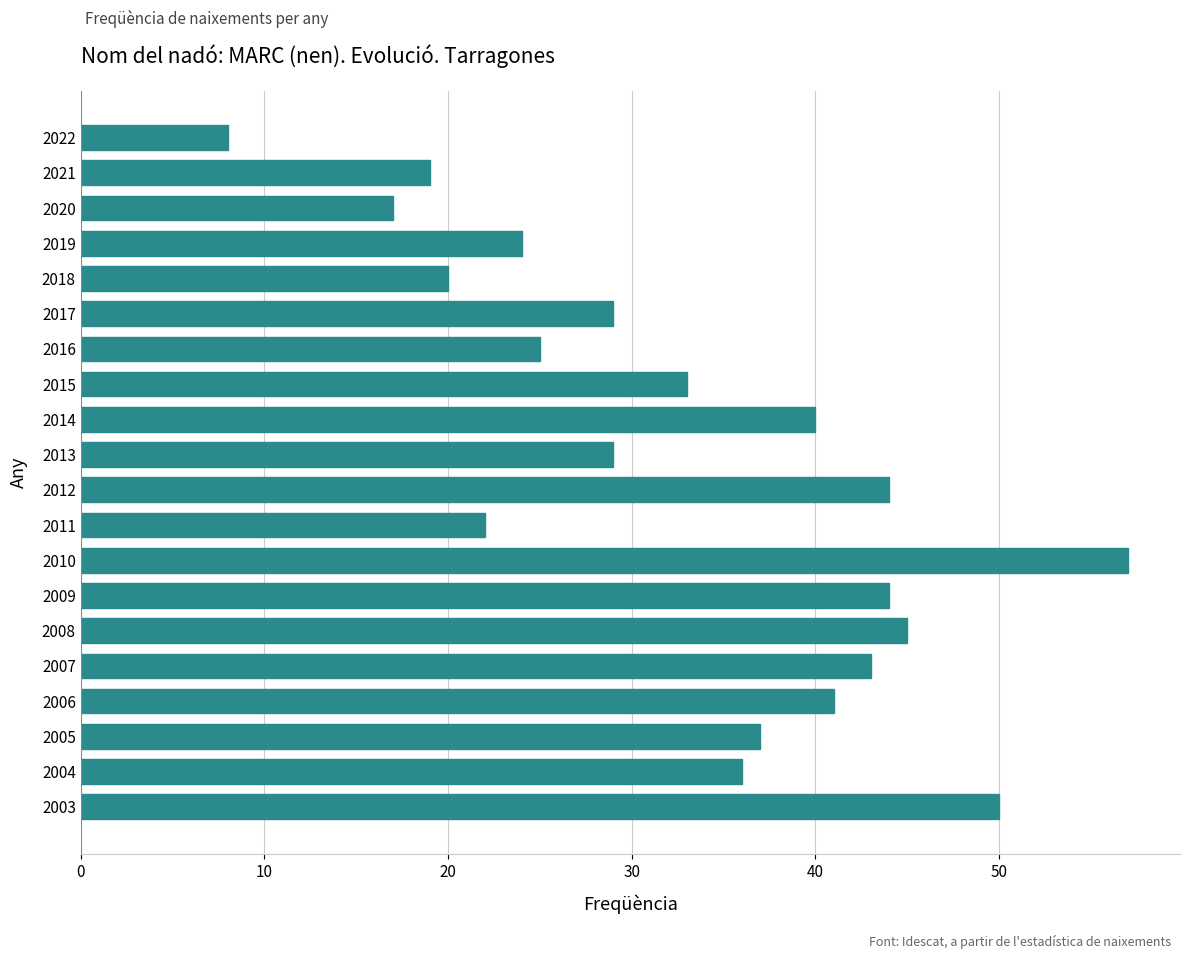

What is the value of the 18th bar from the top?

37